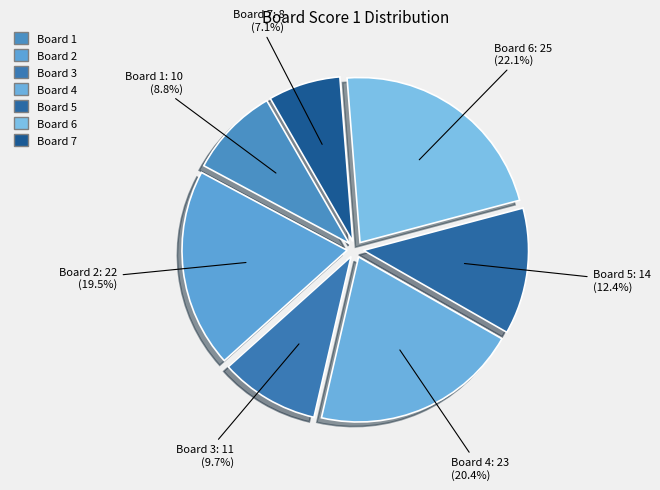

Count the number of slices in the pie.

7